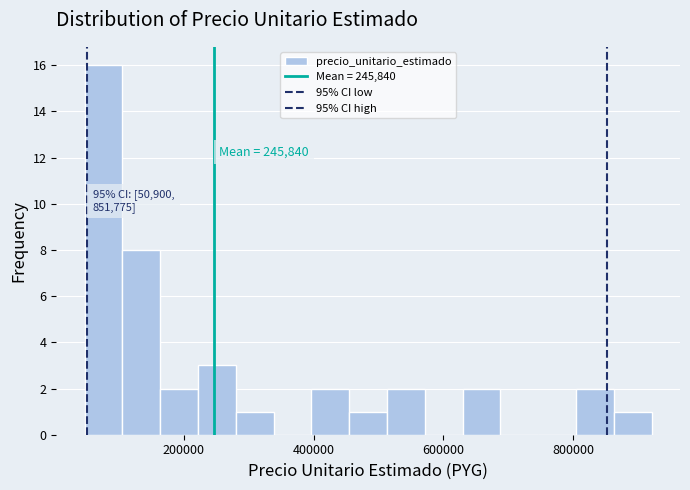

Read against the x-axis, roughly where is the centre of the tallest bar?

80000